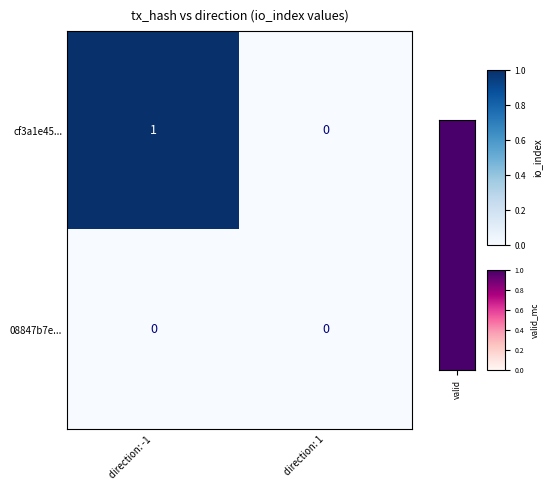

Count the number of categories in the chart.

2